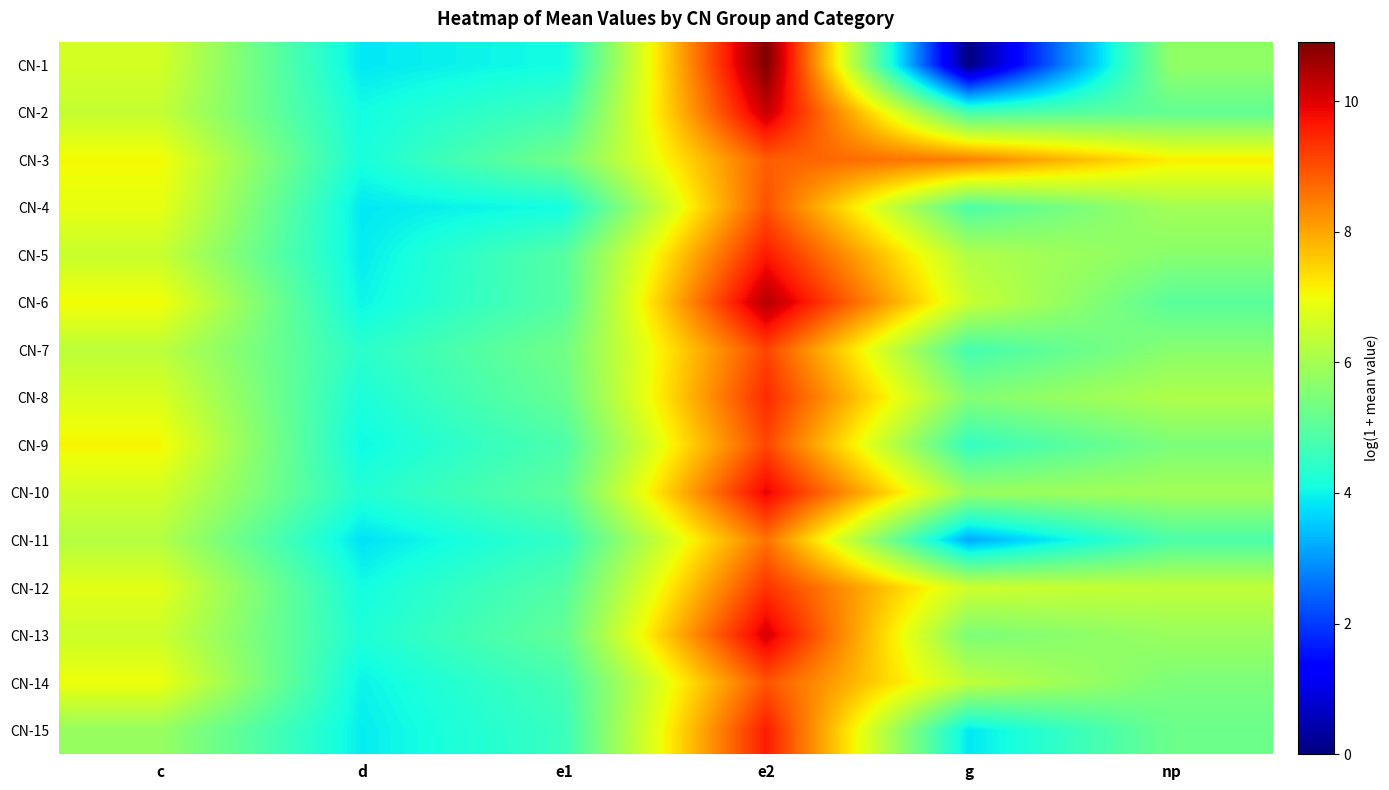

What is the difference between the highest and lowest values at d?

0.6